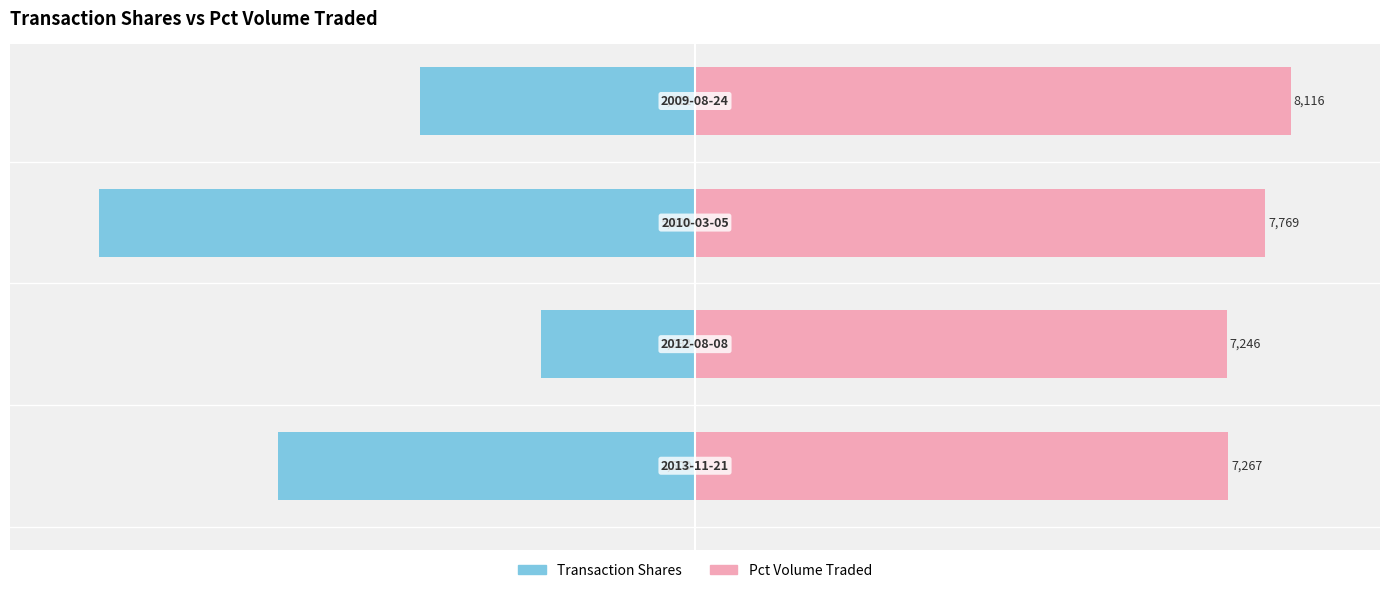

Reading right to left, transcribe all the data shown in this chart.

Transaction Shares: 0=-46.2	−50=-100.0	−100=-25.9	−150=-70.0
Pct Volume Traded: 0=100.0	−50=95.7	−100=89.3	−150=89.5